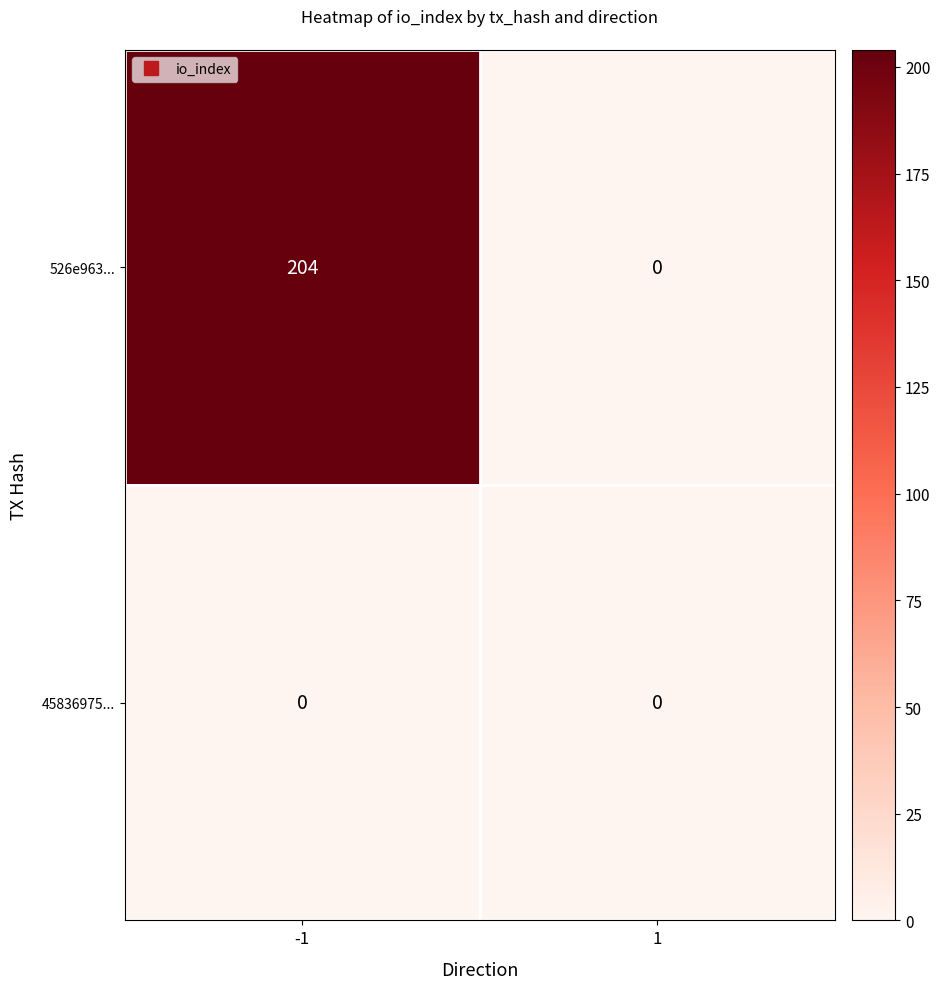

Reading left to right, extract all data points from this chart.

526e963...: 204	0
45836975...: 0	0